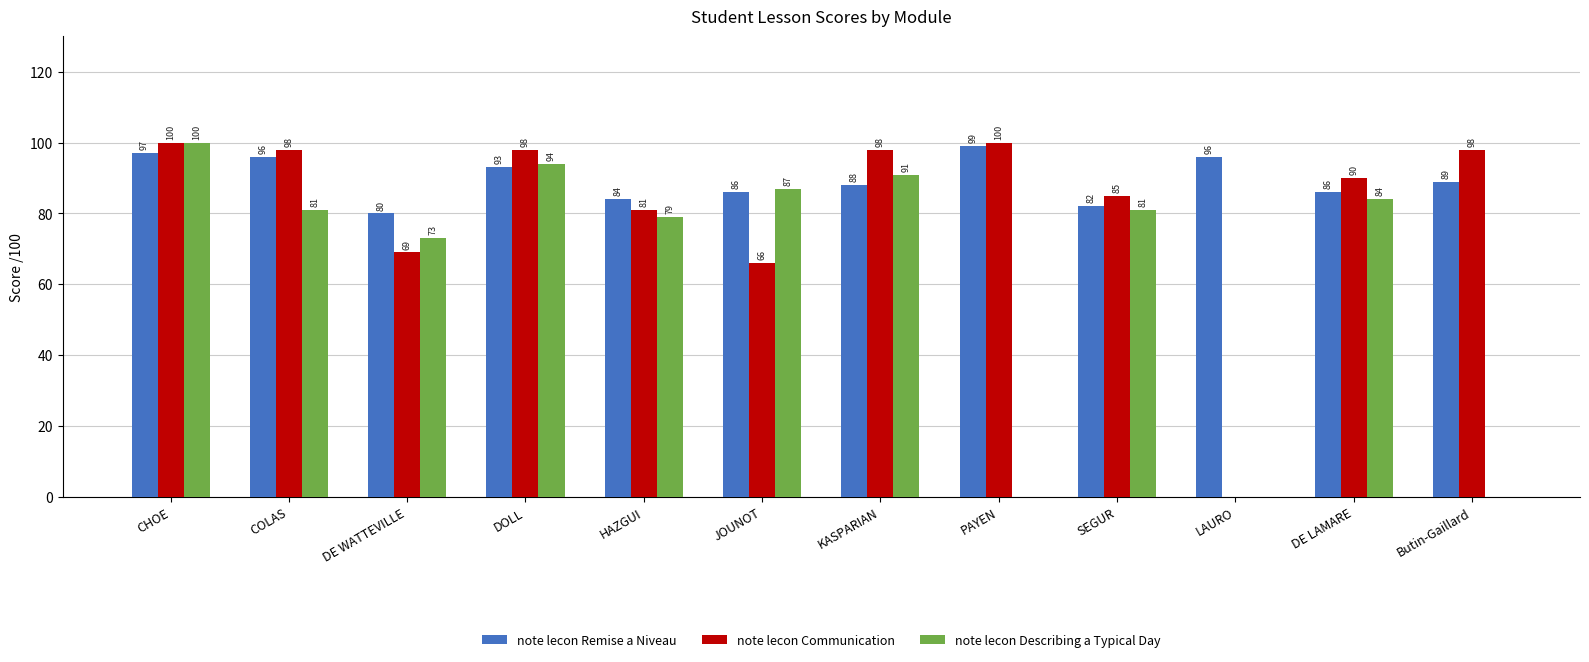

Which series has the largest total across all categories?

note lecon Remise a Niveau